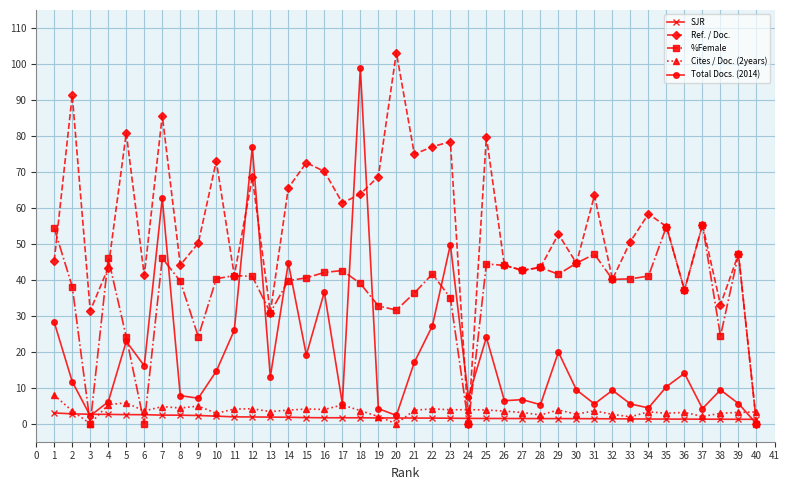

What are all the series names shown in the legend?

SJR, Ref. / Doc., %Female, Cites / Doc. (2years), Total Docs. (2014)